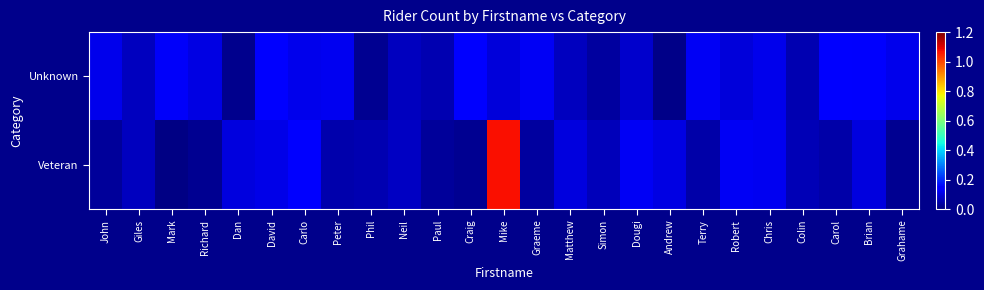

At which category does the chart reach its peak across all series?

Mike